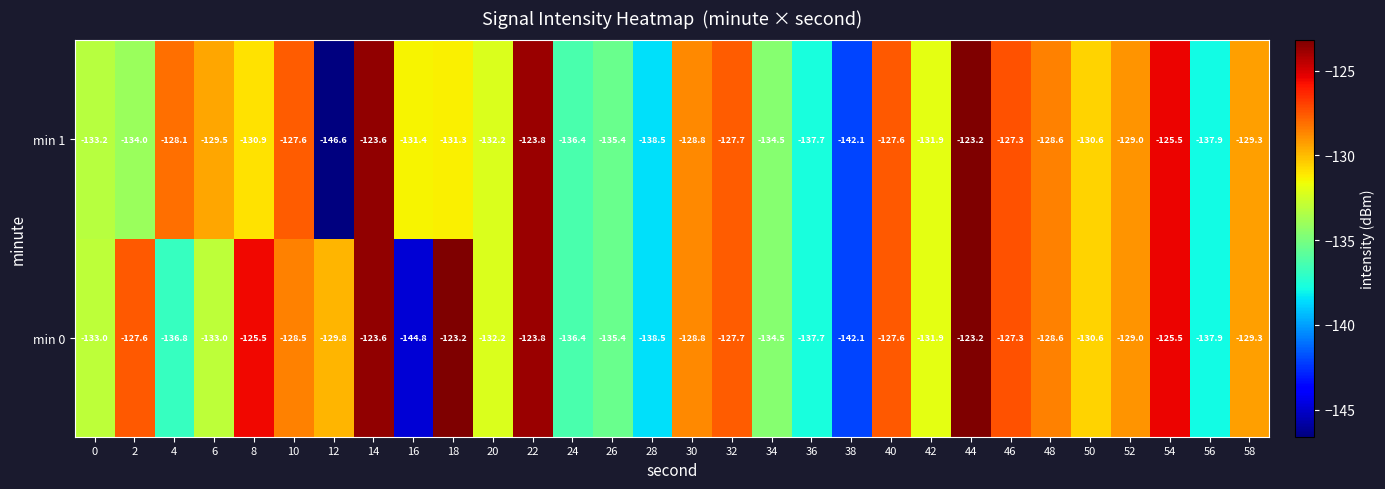

How many distinct data groups are displayed?

2